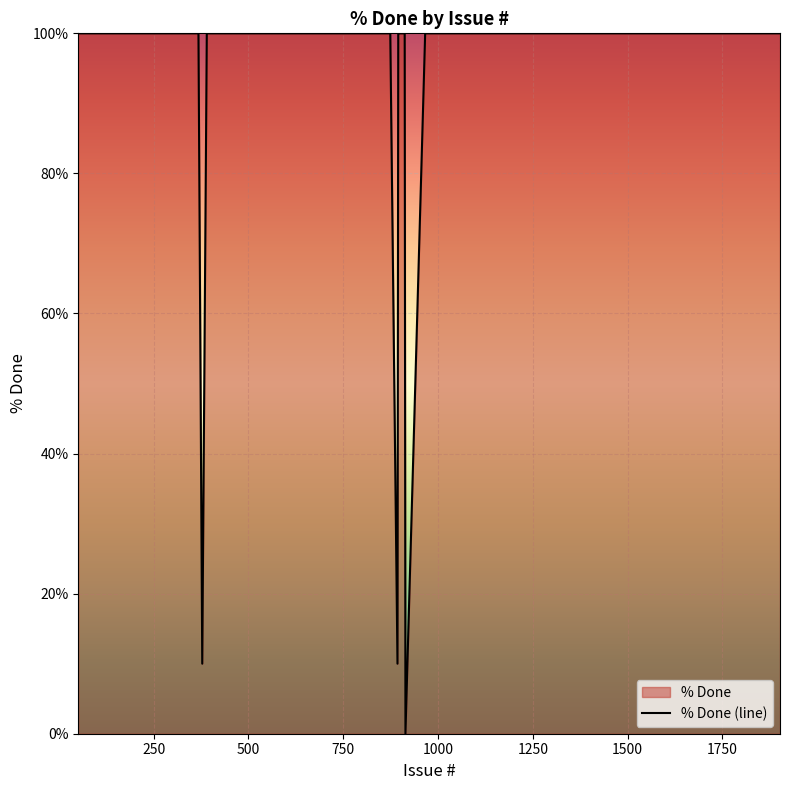

What is the value of the 14th point from the left?

100